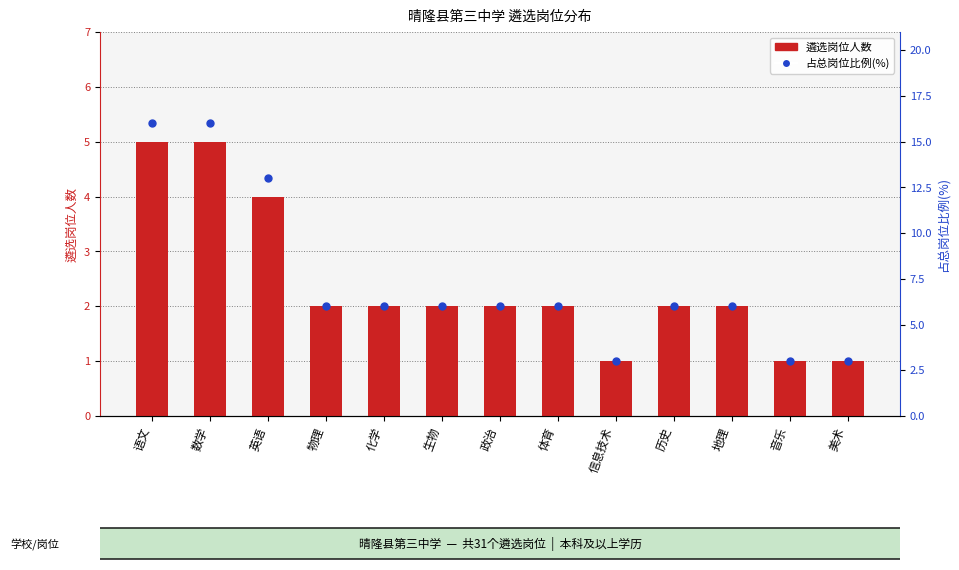

Is the value of 占总岗位比例 at 化学 greater than the value of 遴选岗位人数 at 化学?

Yes